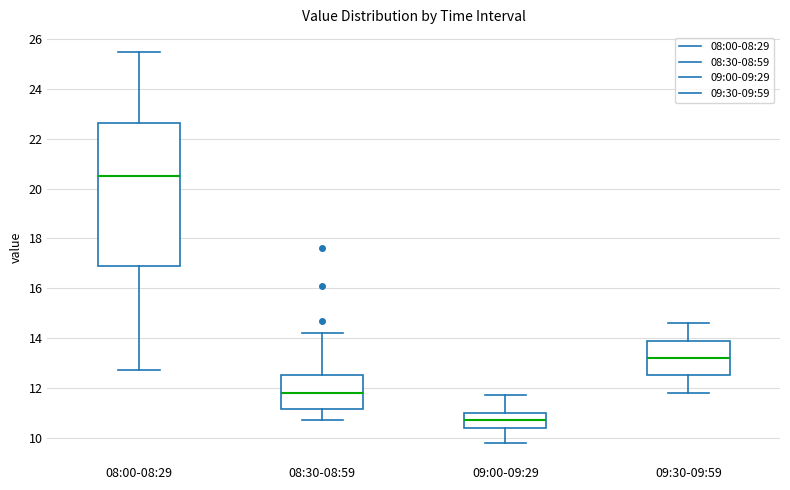

Comparing the boxes themselves (not the whiskers), which one is the tallest?

08:00-08:29